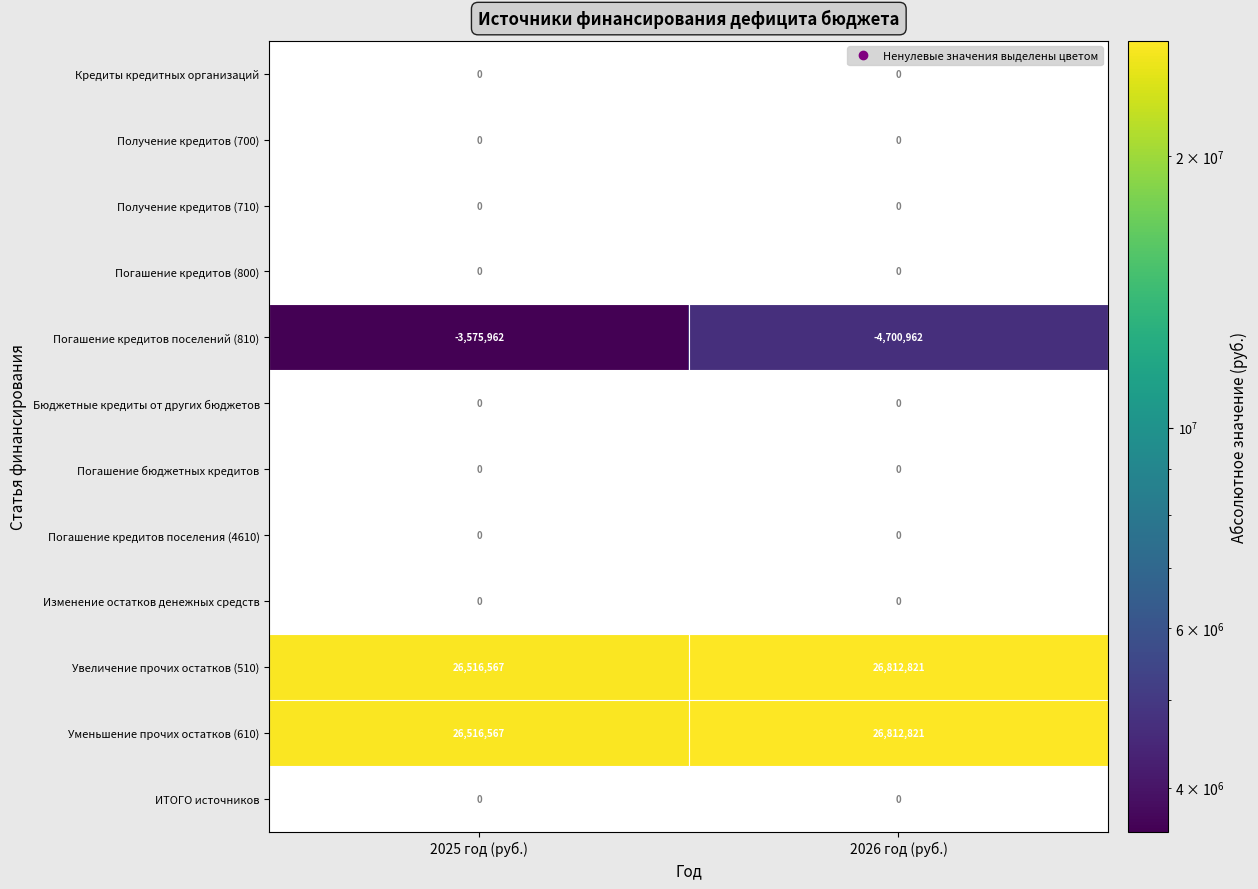

Where is Увеличение прочих остатков (510) nearest to the value 26664694?

2025 год (руб.)